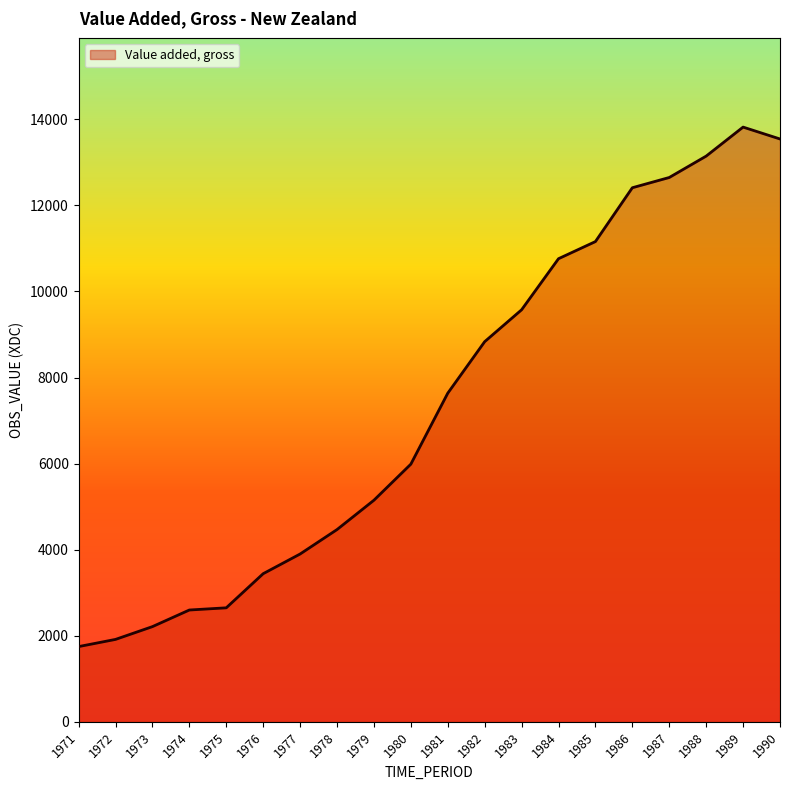

What is the change in value from 1975 to 1976?

+793